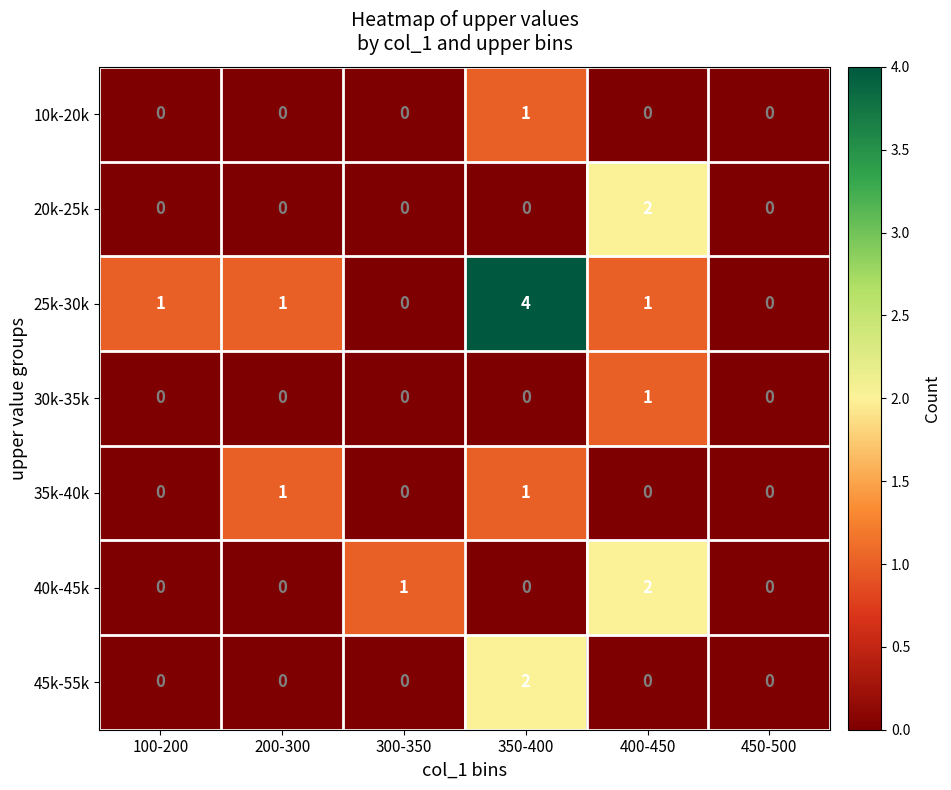

What is the maximum value shown in the chart?

4